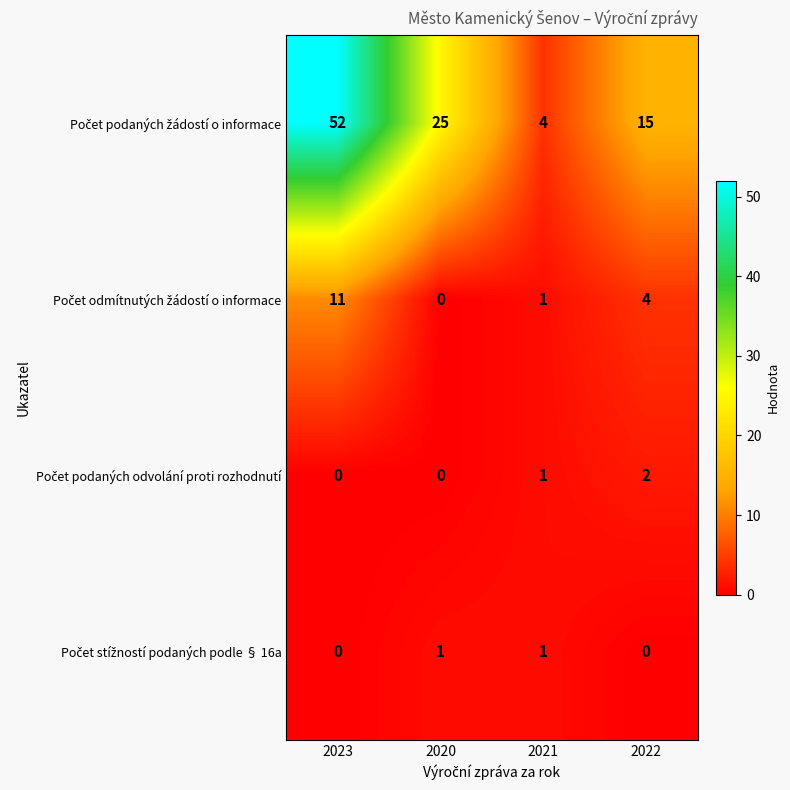

What is the spread (max minus min) of values at 2022?

15